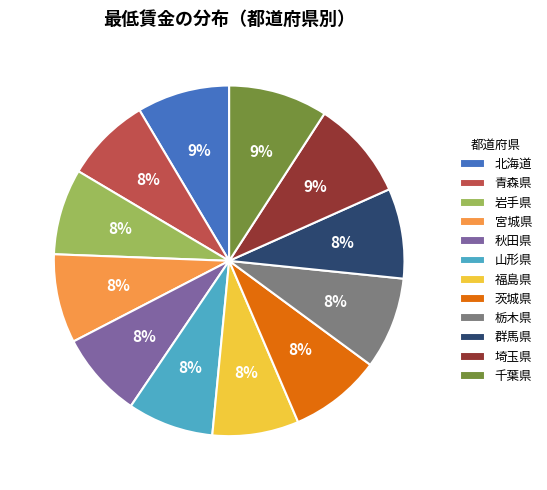

To the nearest percent, what portion does 青森県 represent?

8%